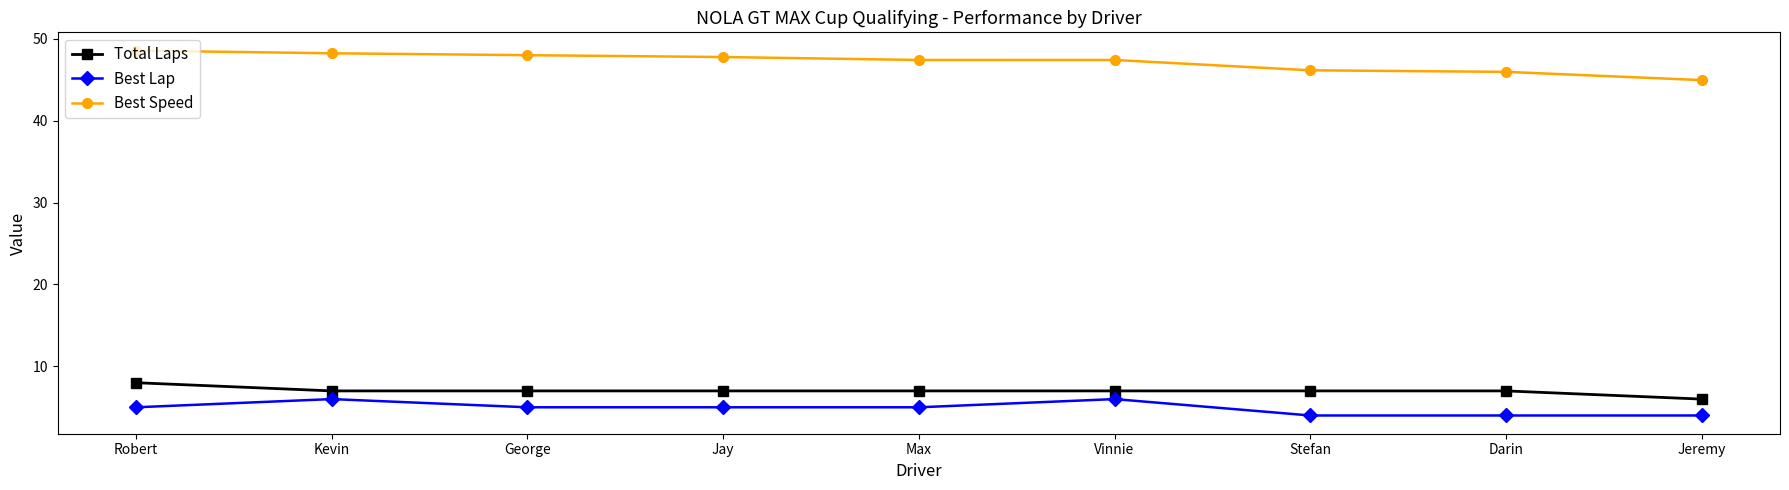

True or false: Best Speed has a value of 48.6 at Robert.

True